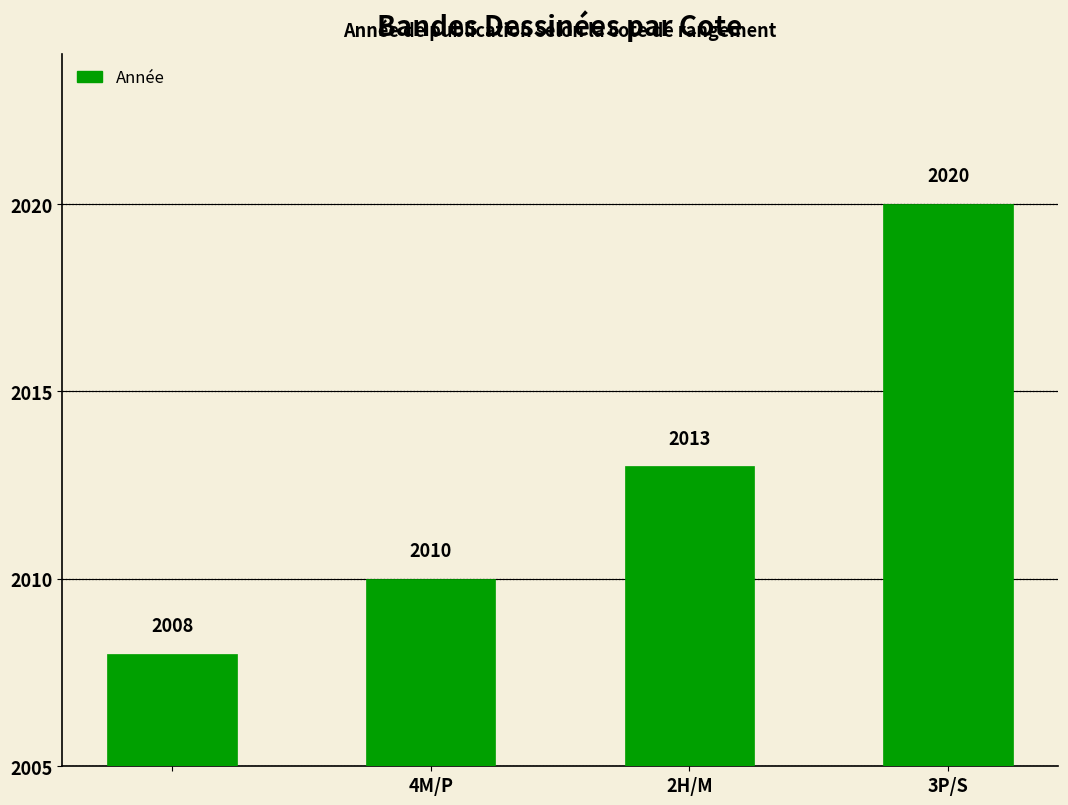

What is the average value?

2013